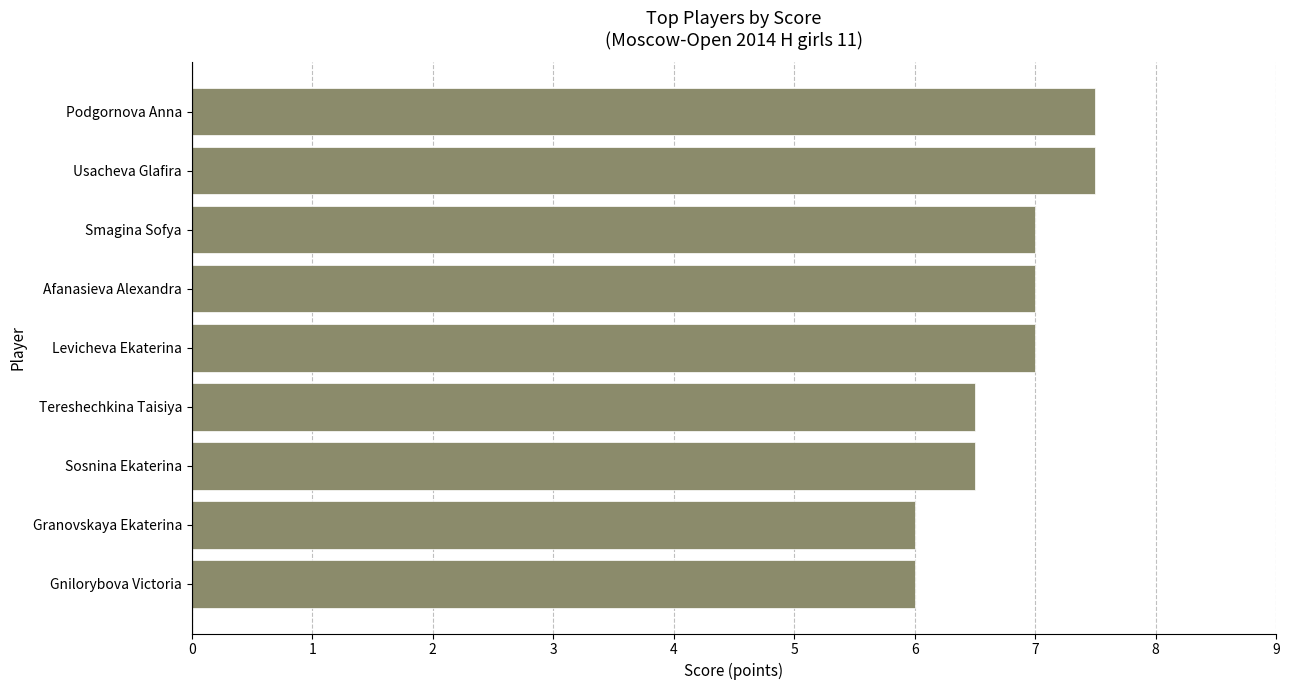

How many values are below 7?

4